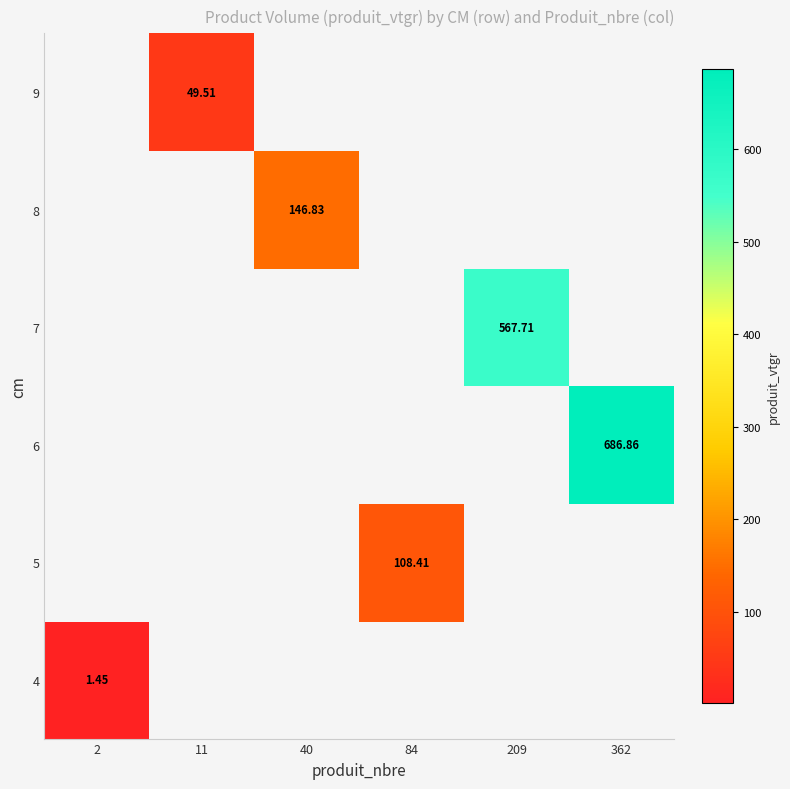

True or false: 6 has a value of 686.9 at 362.

True